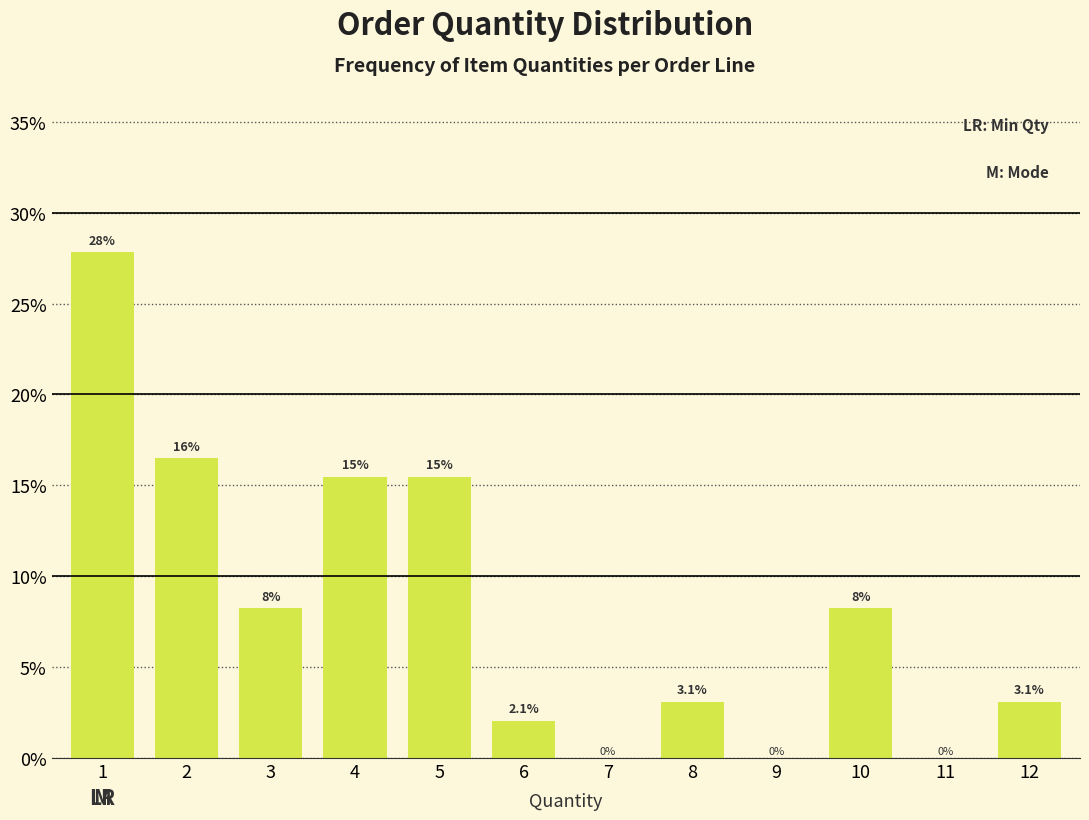

What is the maximum value shown in the chart?

27.8